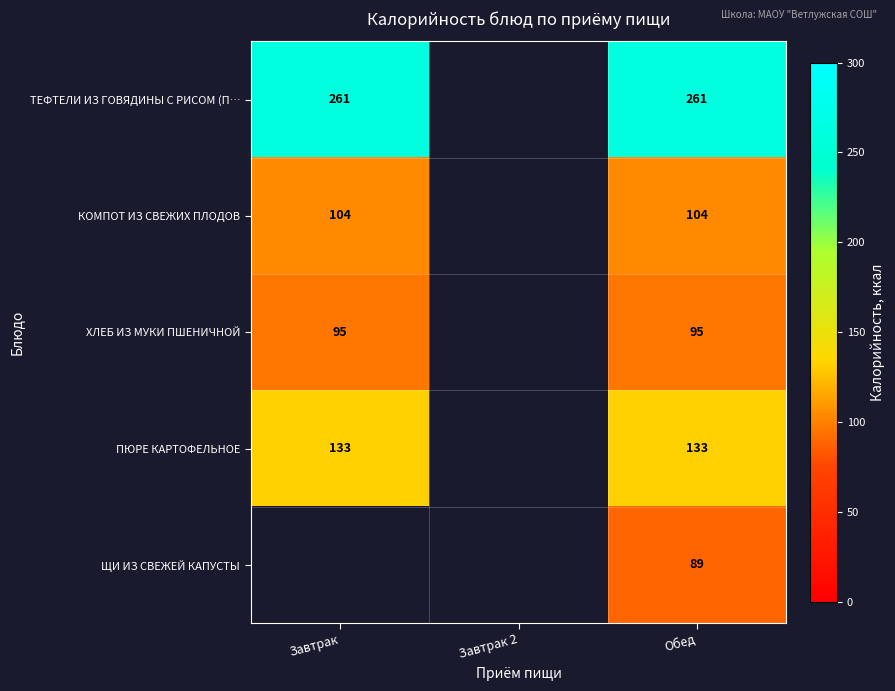

True or false: ПЮРЕ КАРТОФЕЛЬНОЕ has a value of 133 at Обед.

True